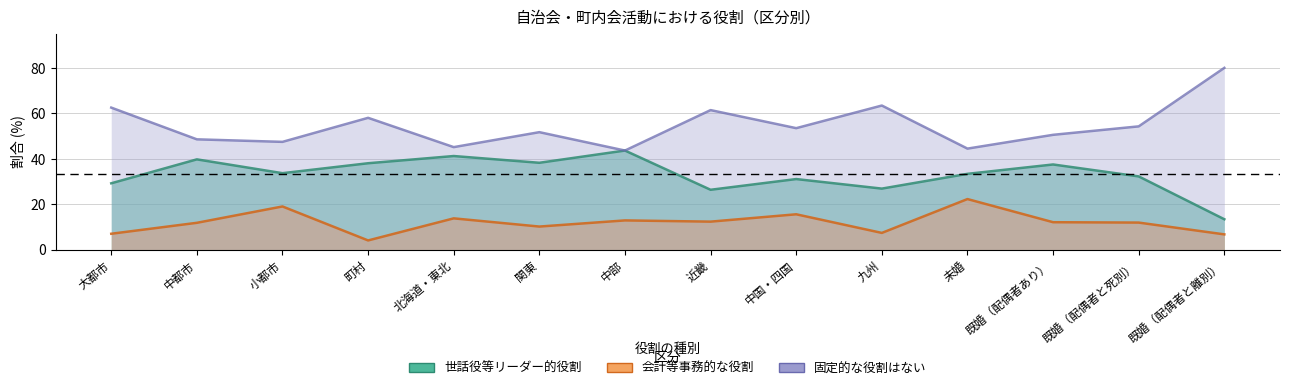

Reading left to right, what are all the values shown in this chart?

世話役等リーダー的役割: 29.2	39.7	33.6	38.0	41.2	38.2	43.6	26.3	31.0	26.8	33.3	37.5	32.2	13.3
会計等事務的な役割: 6.9	11.8	19.0	4.0	13.7	10.1	12.8	12.3	15.5	7.3	22.2	12.0	11.9	6.7
固定的な役割はない: 62.5	48.5	47.4	58.0	45.1	51.7	43.6	61.4	53.4	63.4	44.4	50.5	54.2	80.0